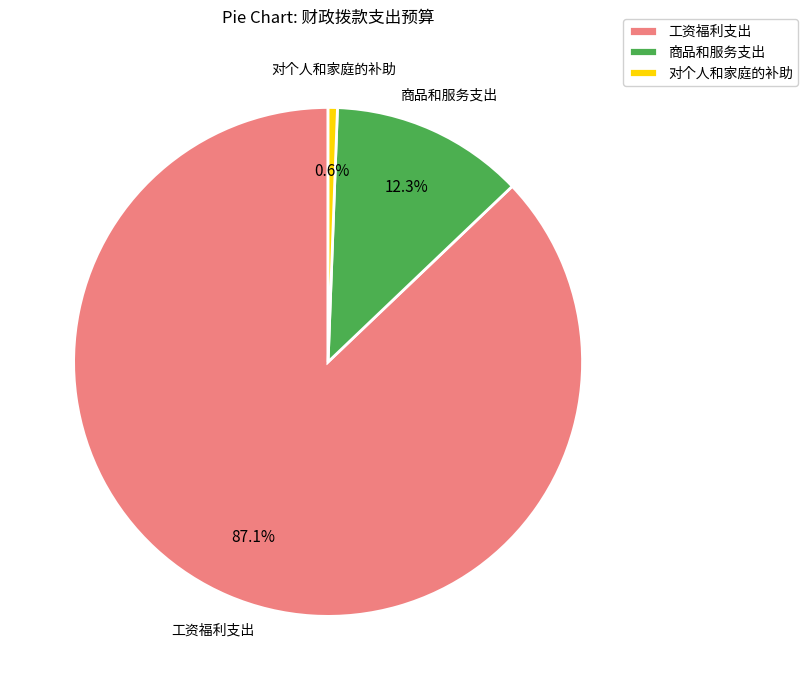

To the nearest percent, what is the combined percentage of 对个人和家庭的补助 and 商品和服务支出?

13%